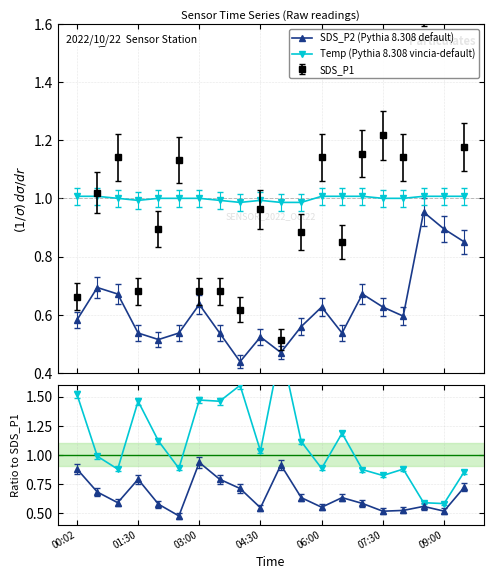

True or false: SDS_P2 (Pythia 8.308 default) and Temp (Pythia 8.308 vincia-default) cross at least once.

False